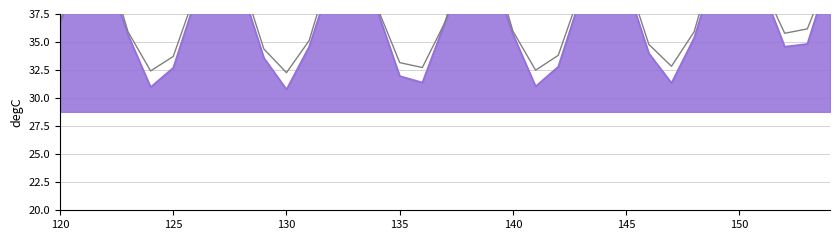

How many distinct data groups are displayed?

1